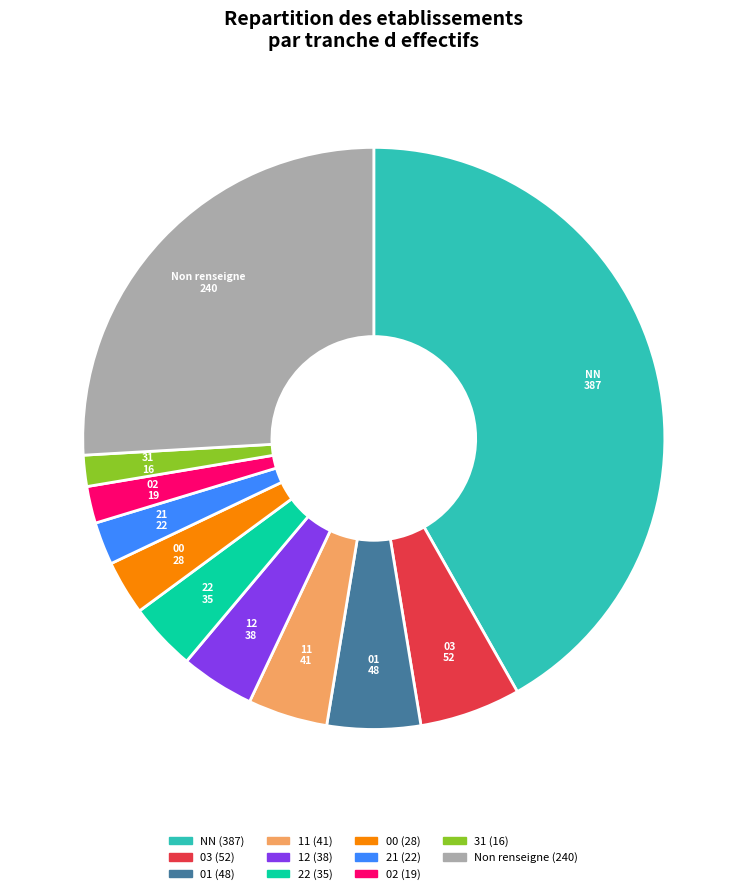

Count the number of slices in the pie.

11